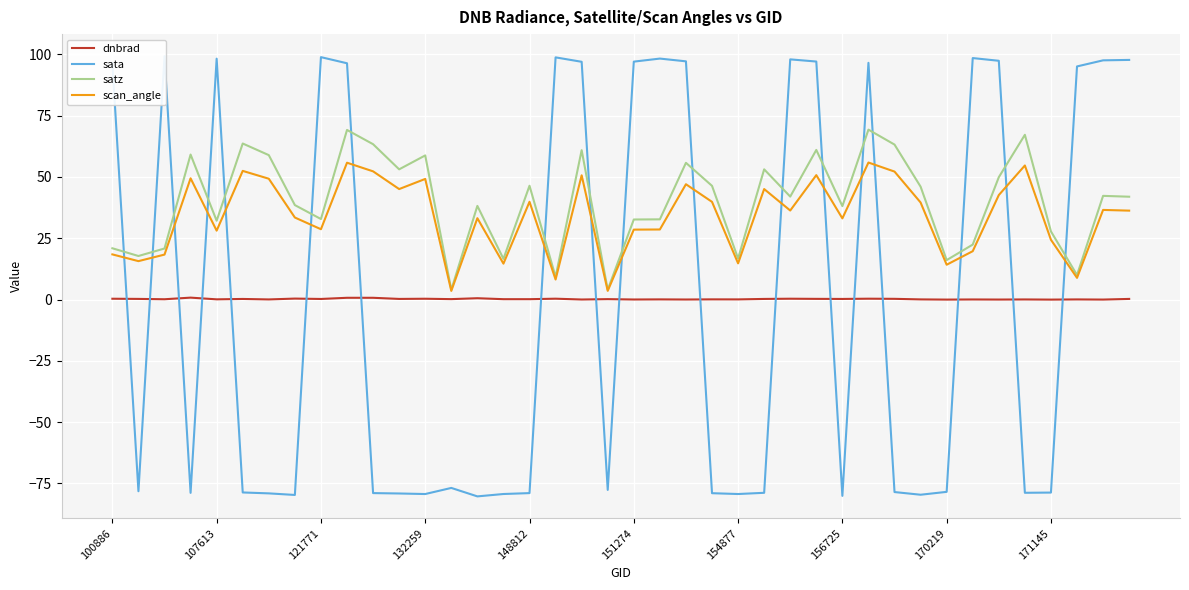

What is the value of the satz point at the 18th from the left?

9.2